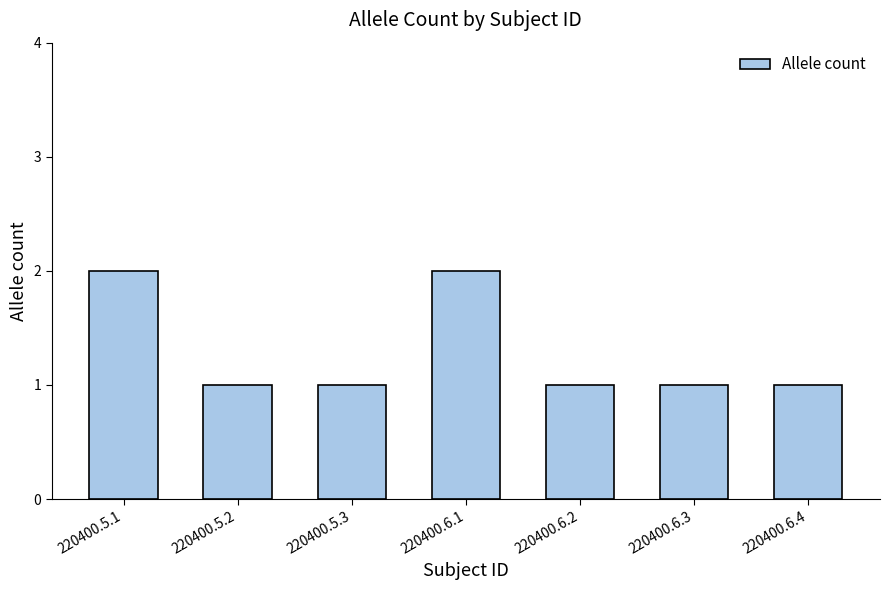

Count the values in the range 1 to 2.

7